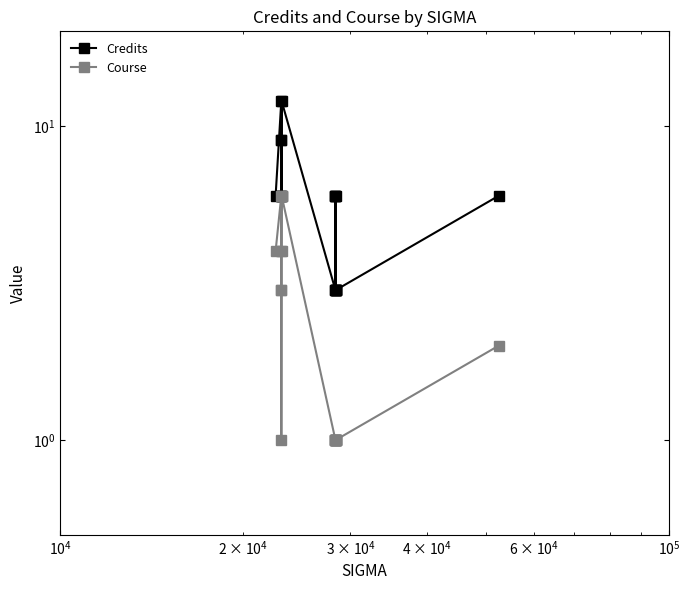

In Course, how many points are lower than both neighbors (excluding endpoints)?

1